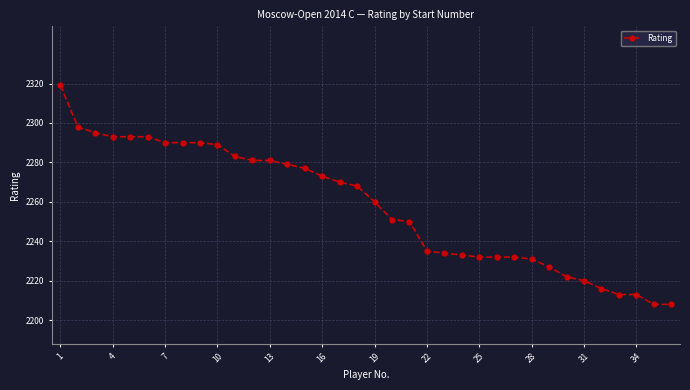

What is the value of the 14th point from the left?

2279